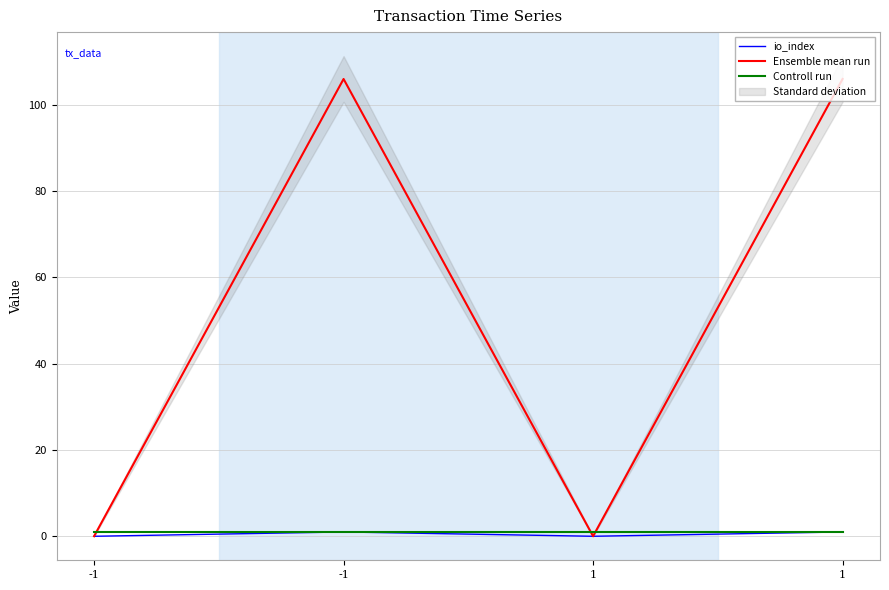

How many lines are shown in the chart?

3